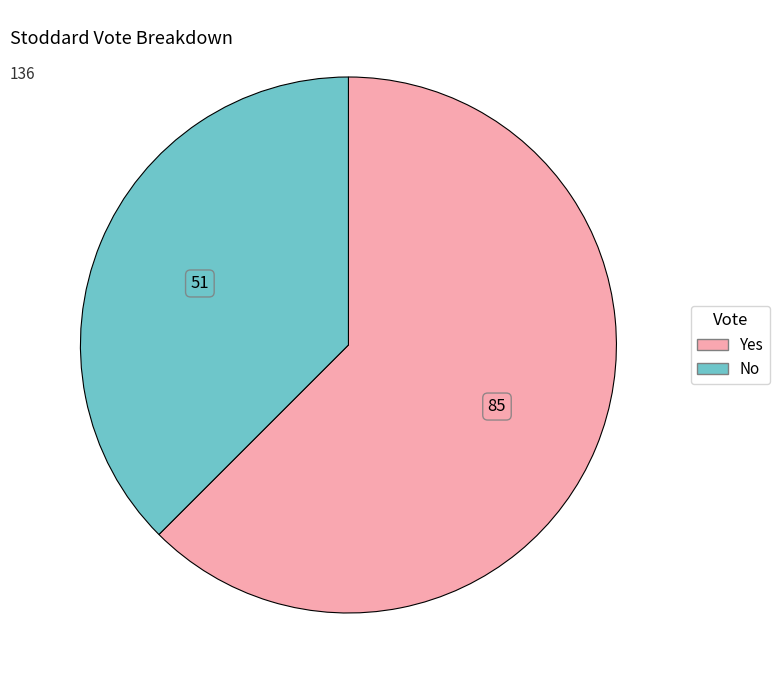

Is there any slice that represents more than half of the pie?

Yes